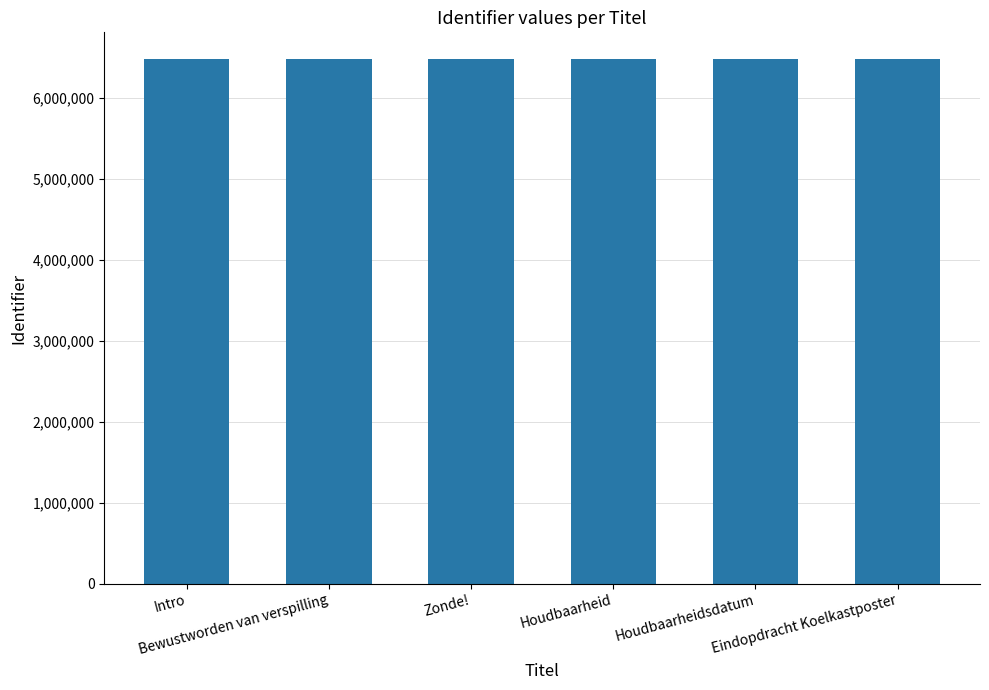

What is the greatest value displayed?

6484107